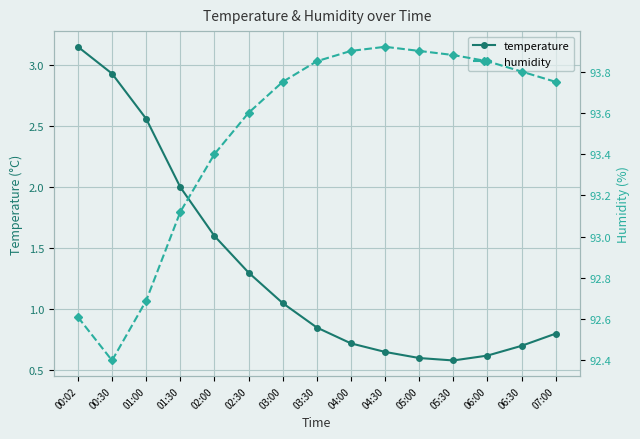

Where is temperature nearest to the value 1?

03:00